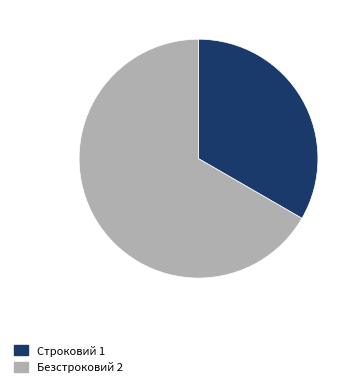

Is Безстроковий the majority of the pie?

Yes